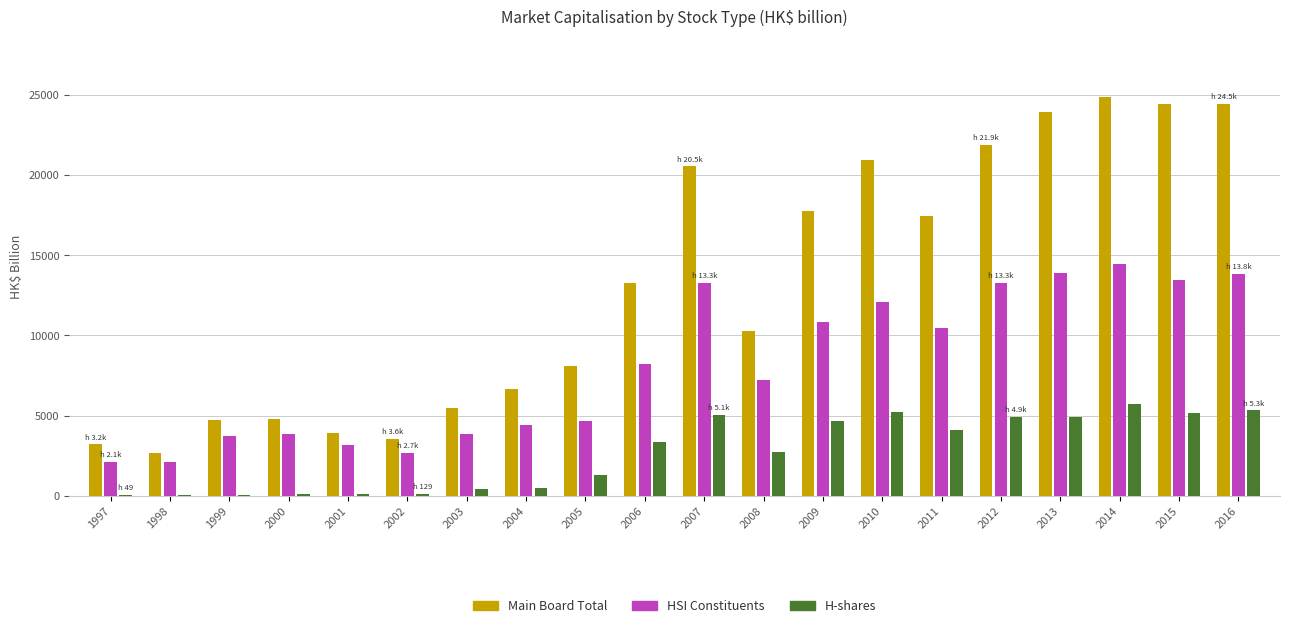

What is the maximum value shown in the chart?

24892.4